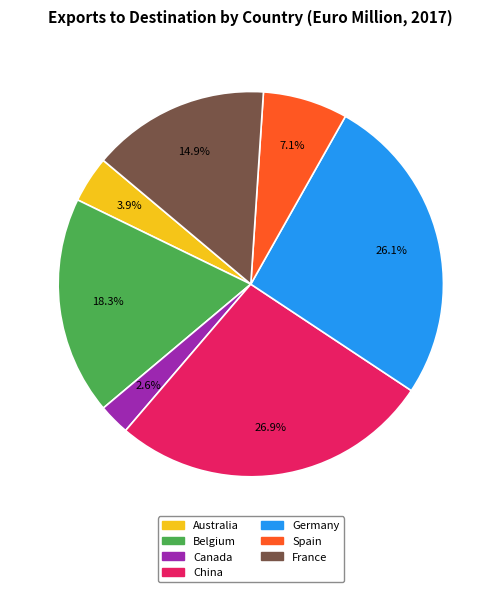

To the nearest percent, what is the combined percentage of China and France?

42%